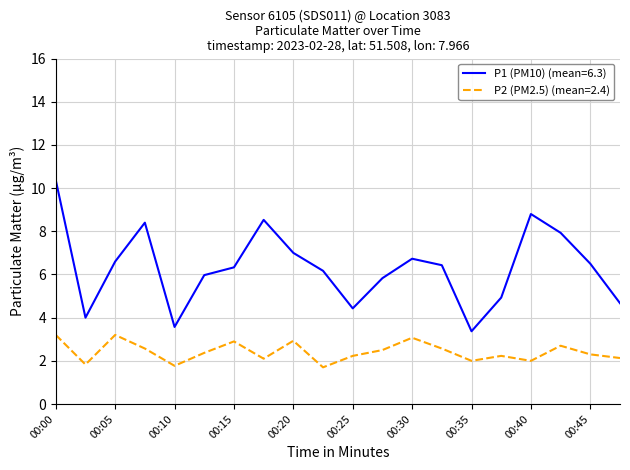

Which series has the largest total across all categories?

P1 (PM10) (mean=6.3)